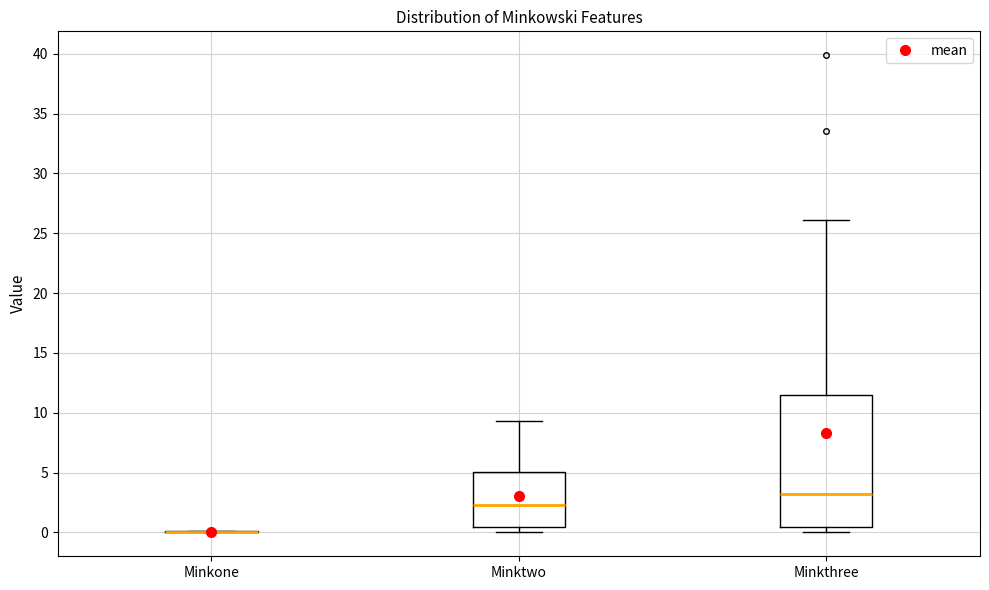

Which box is the tallest, from its lower edge to its upper edge?

Minkthree